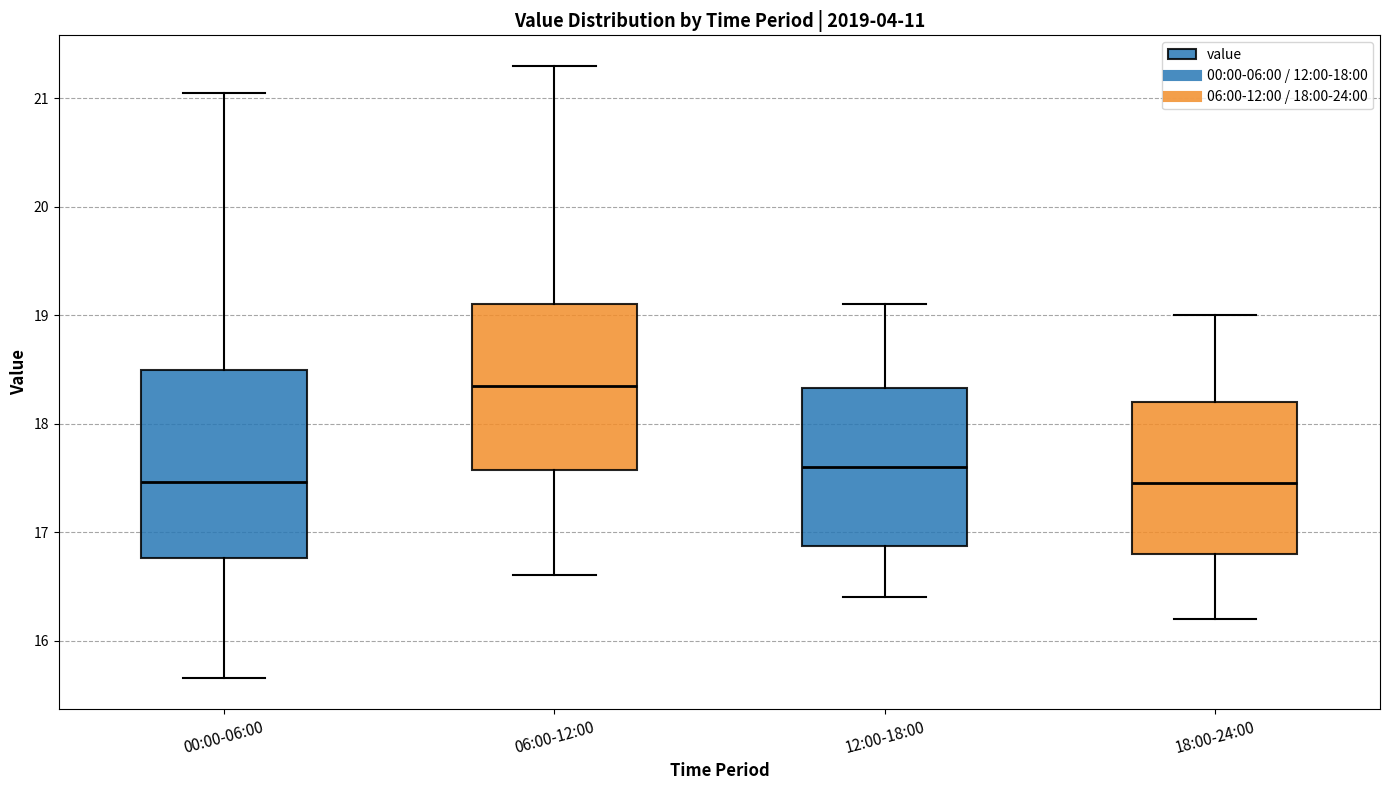

Reading left to right, read every box against the y-axis: the position of its median line, the range the box covers, and the ends of its whiskers. The values are not printed on the chart, so give them approximately, as read against the axis.

00:00-06:00: median 17.5, box 16.8 to 18.5, whiskers 15.7 to 21.1
06:00-12:00: median 18.4, box 17.6 to 19.1, whiskers 16.6 to 21.3
12:00-18:00: median 17.6, box 16.9 to 18.3, whiskers 16.4 to 19.1
18:00-24:00: median 17.5, box 16.8 to 18.2, whiskers 16.2 to 19.0